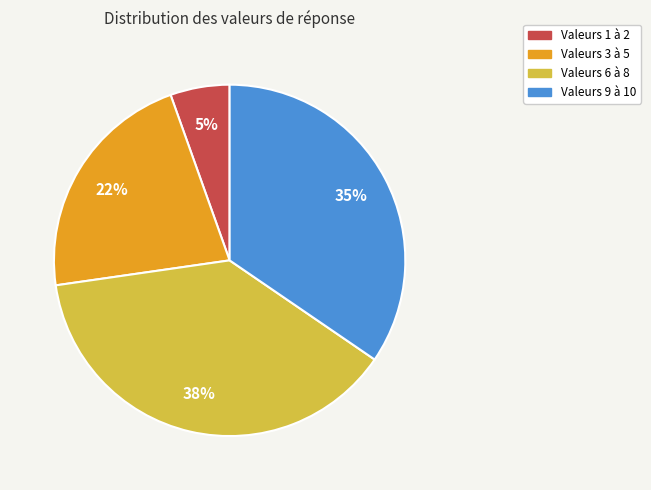

Approximately how many times larger is the value at Valeurs 9 à 10 compared to Valeurs 3 à 5?

1.6